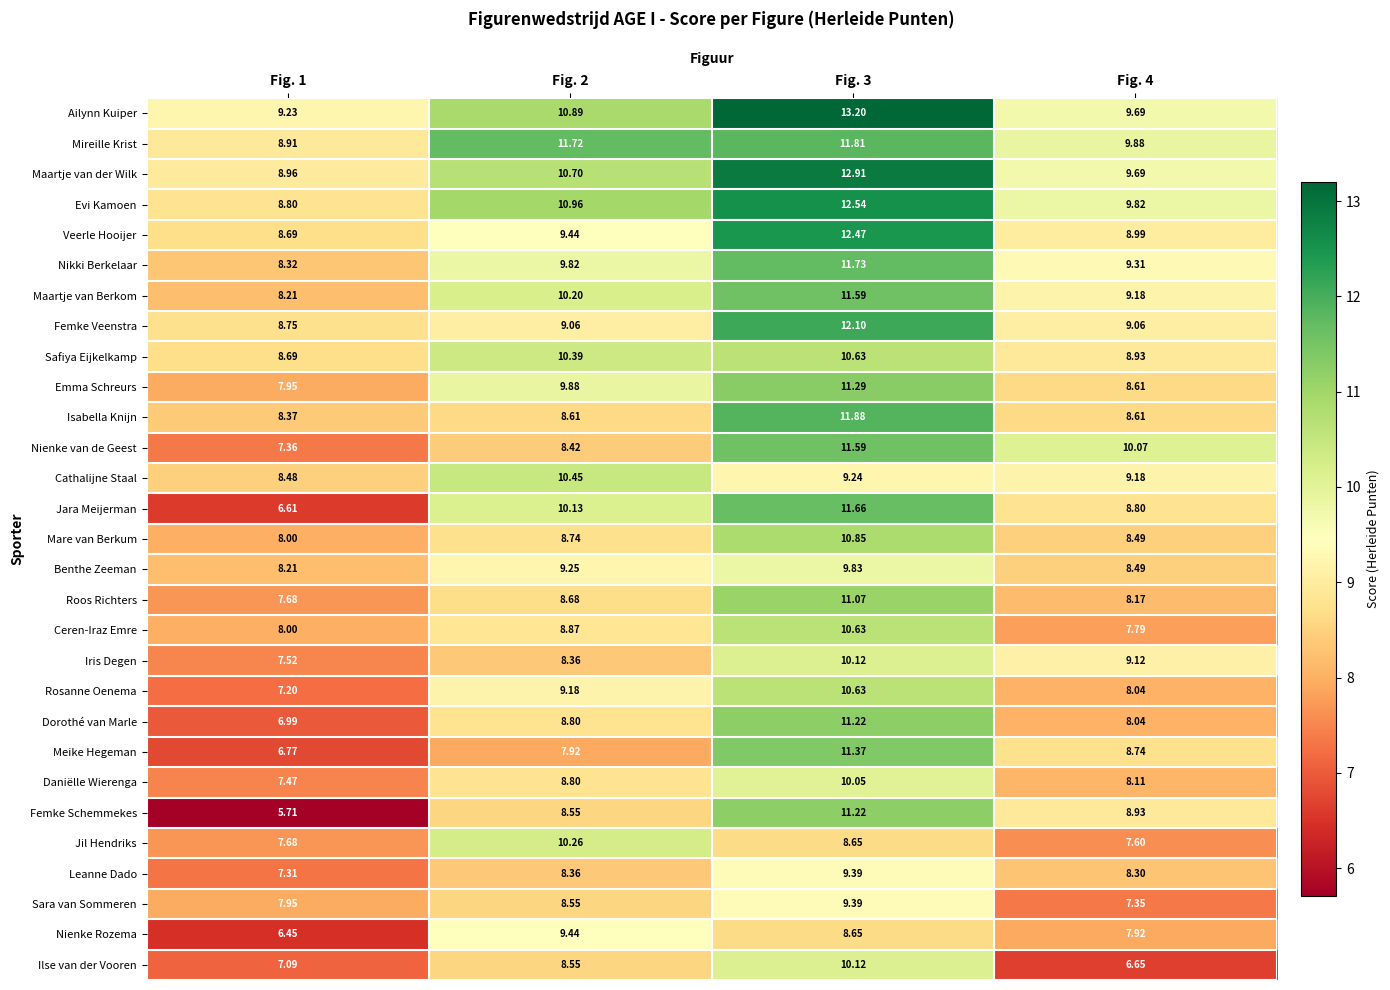

Which series has the largest total across all categories?

Ailynn Kuiper